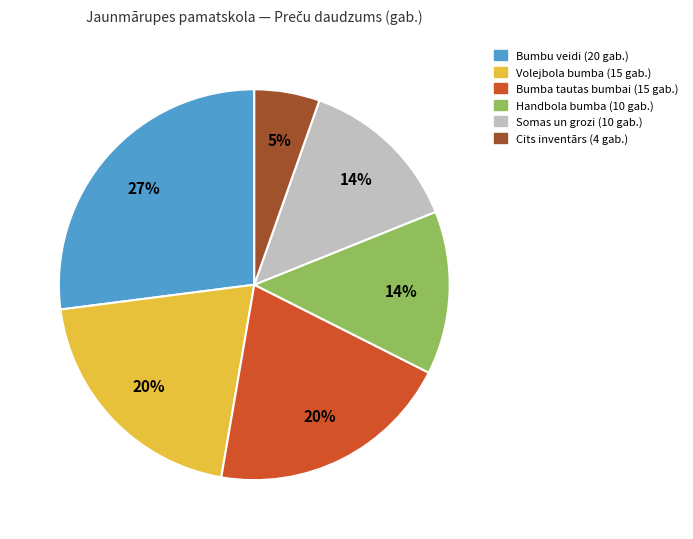

Is there a majority slice in this chart?

No